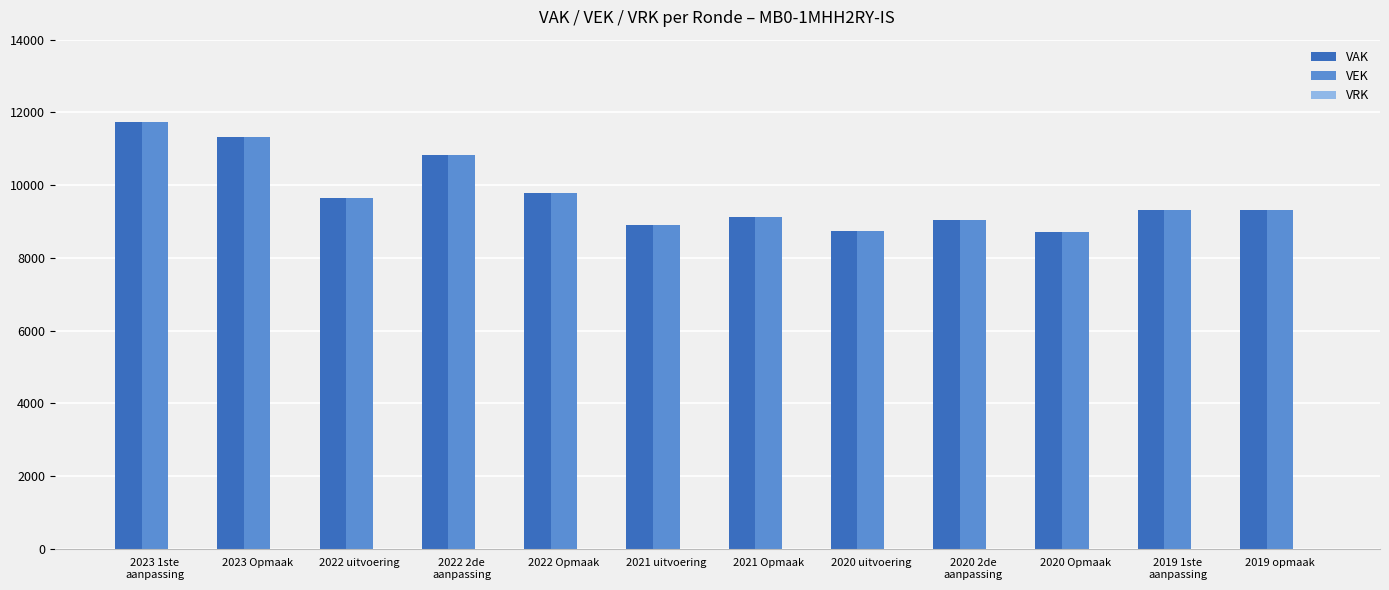

What is the difference between the maximum and minimum values in the VAK series?

3011